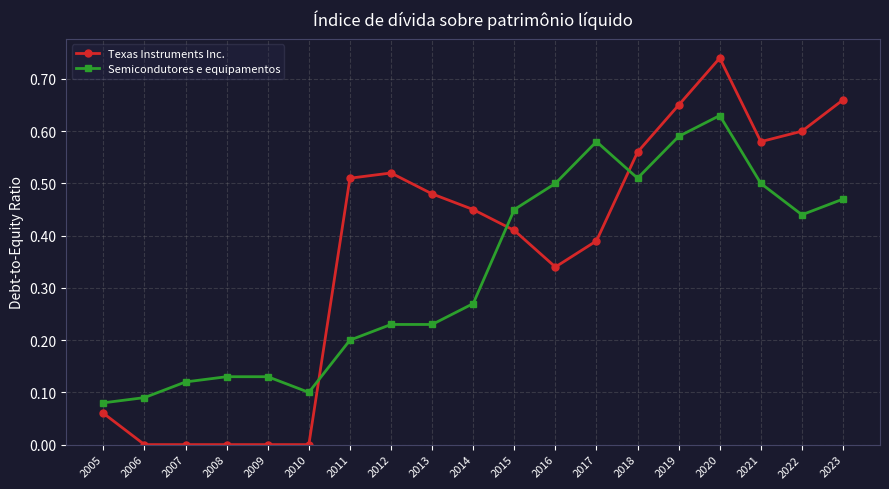

Which series has the widest spread of values?

Texas Instruments Inc.